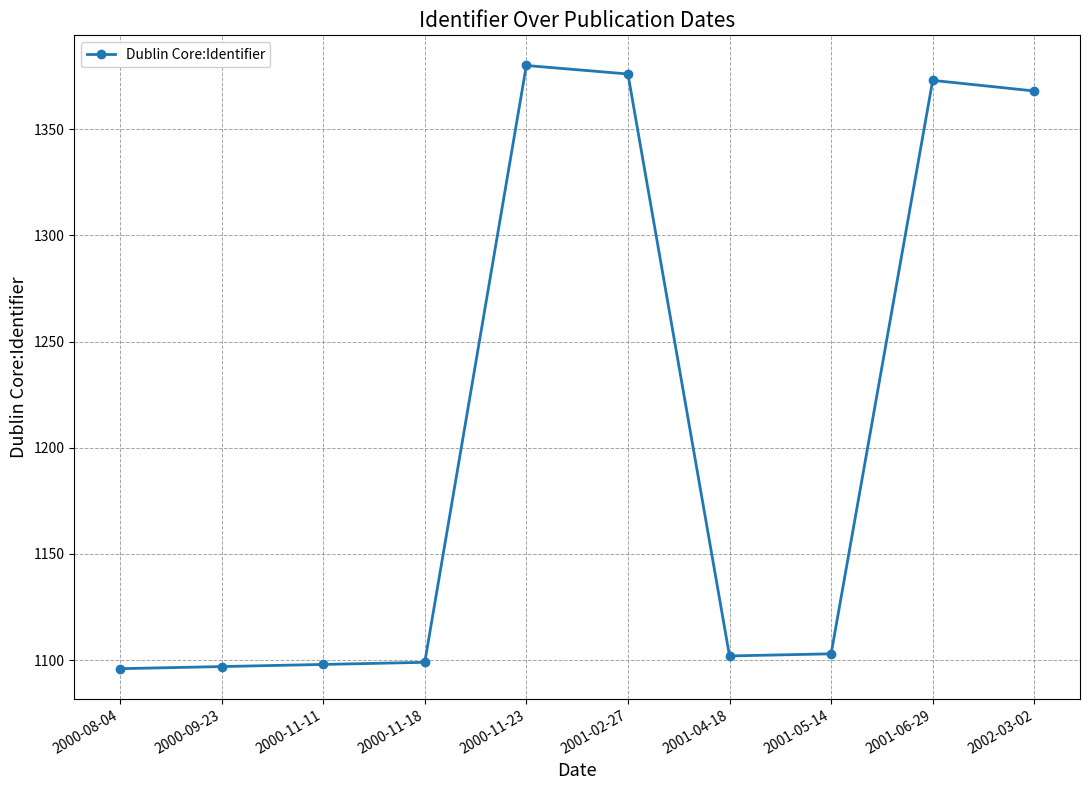

How many categories are shown in the chart?

10